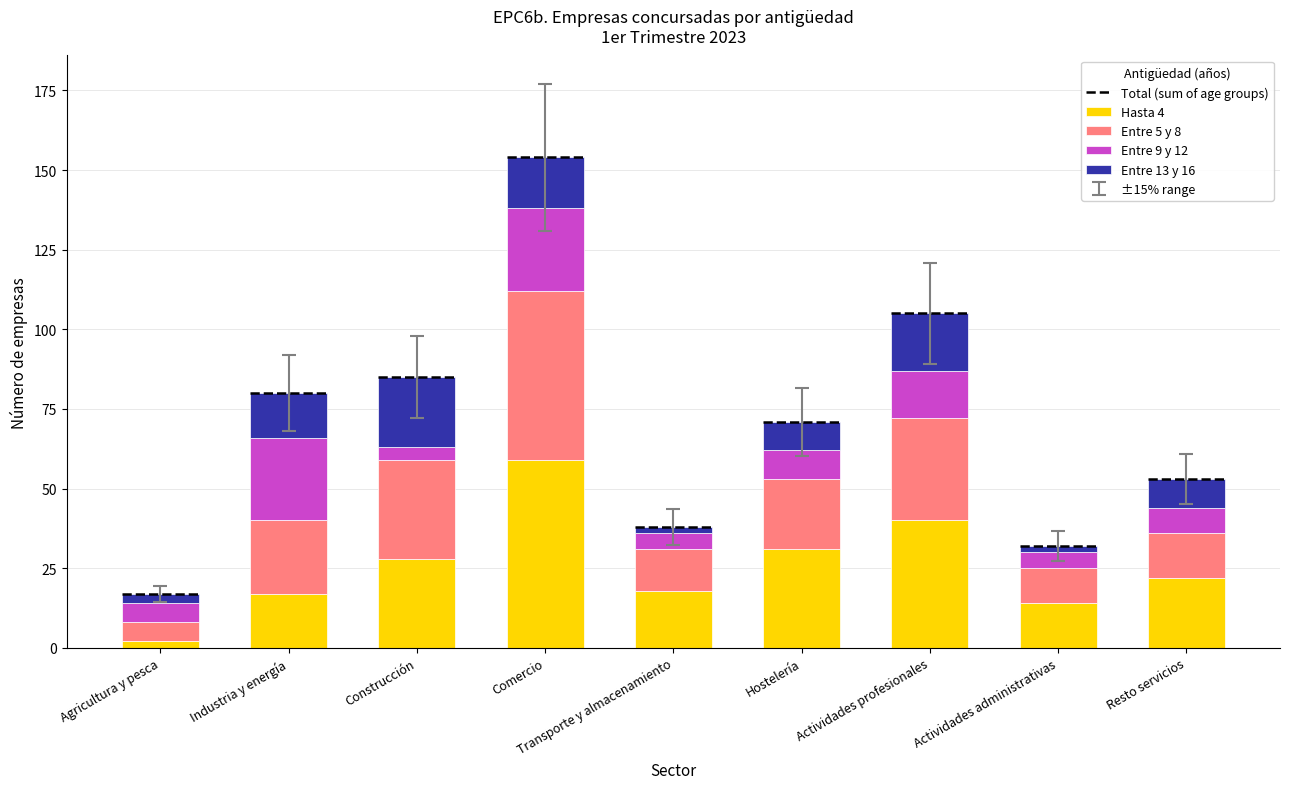

Which series changed the most between Agricultura y pesca and Actividades administrativas?

Hasta 4